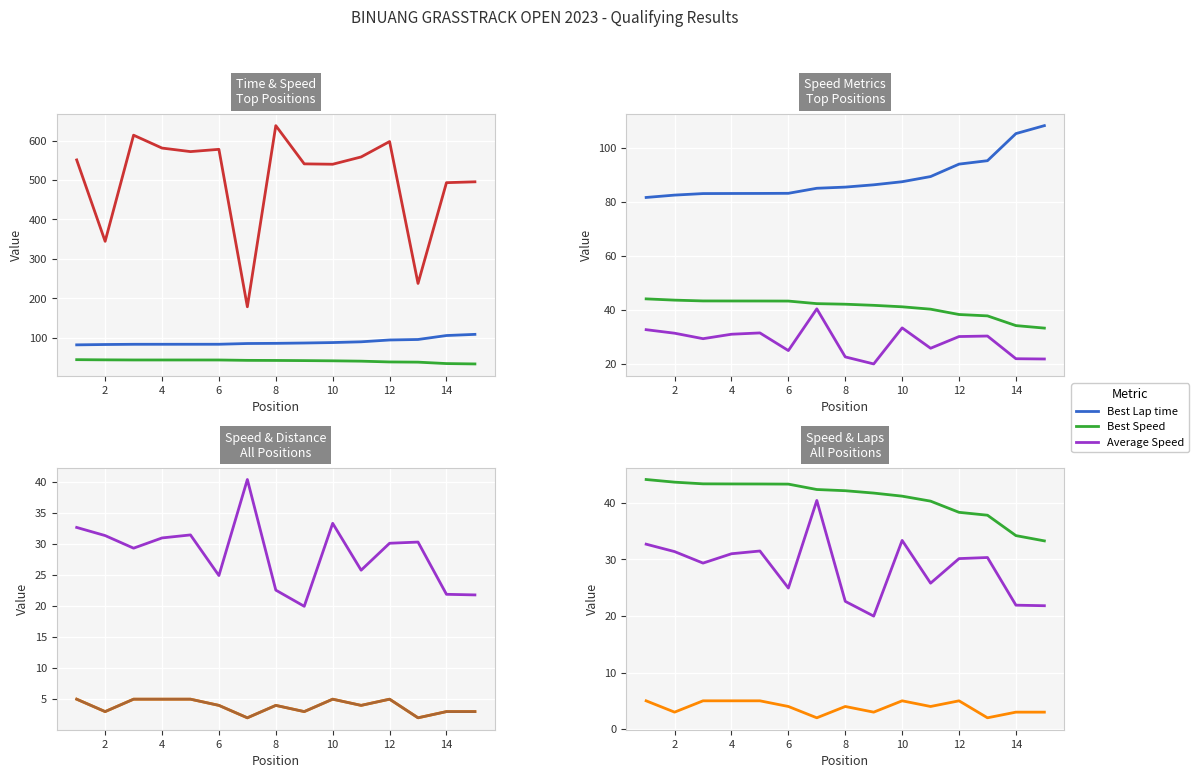

What is the greatest value displayed?

638.2